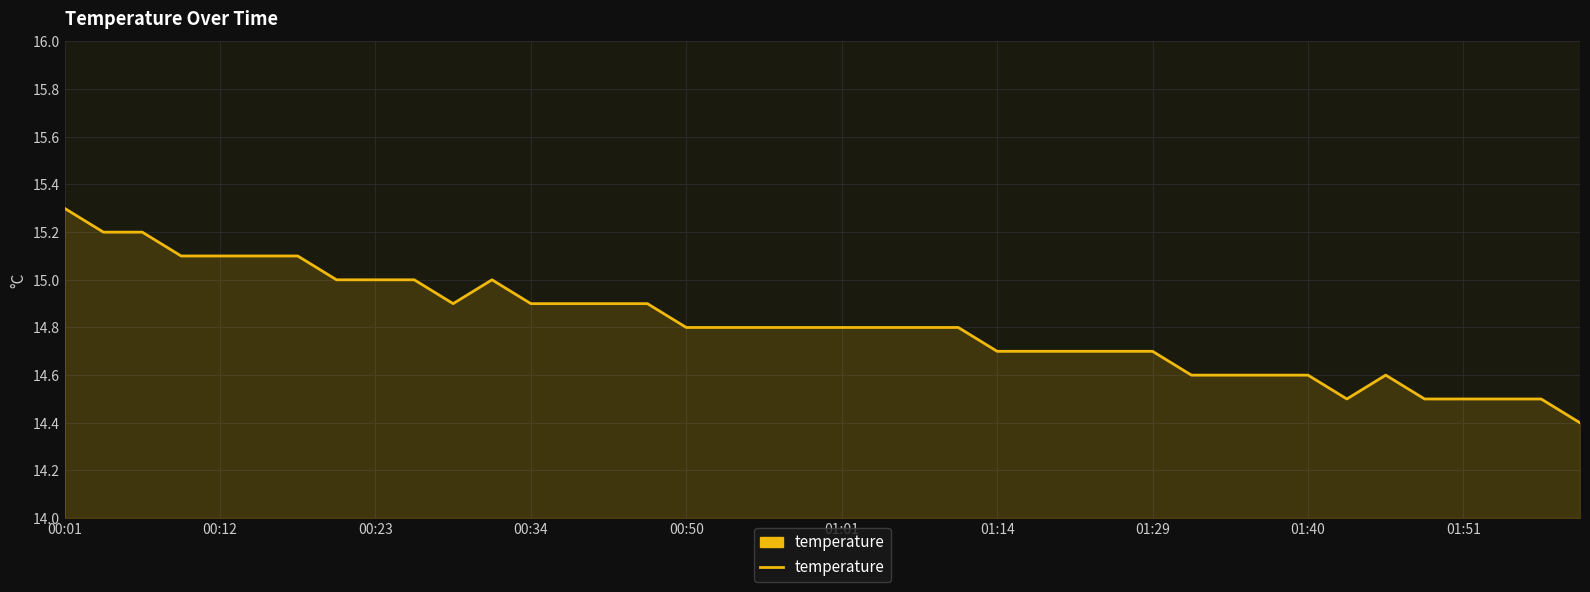

What is the maximum value shown in the chart?

15.3